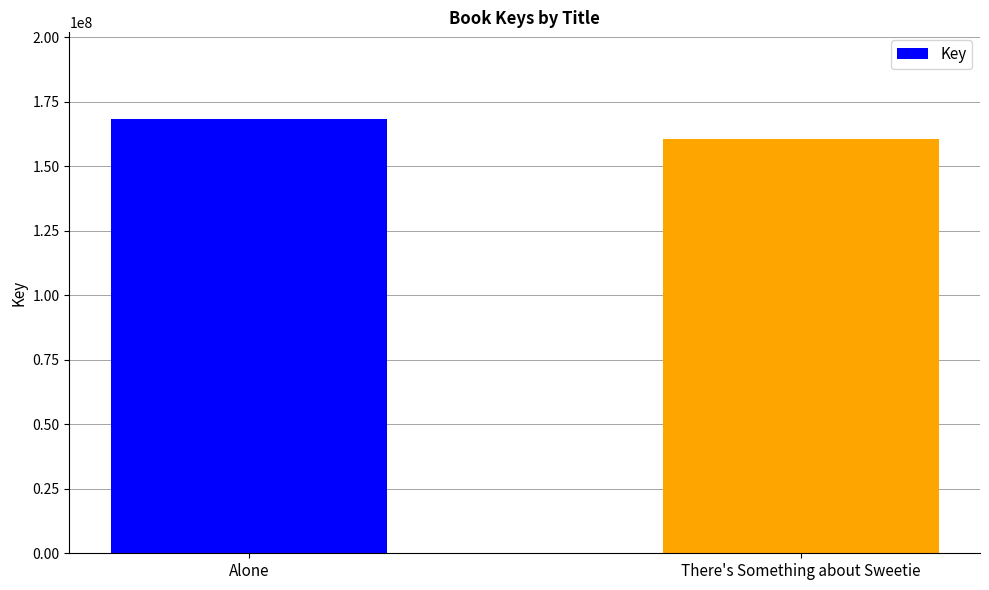

How many values are below 168261136?

1